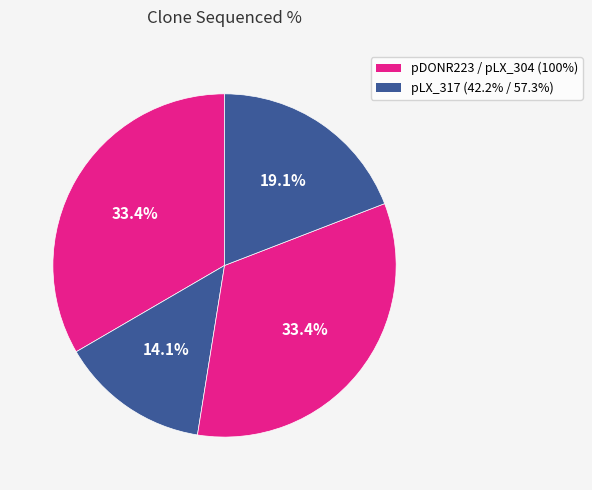

How many segments does this pie chart have?

4